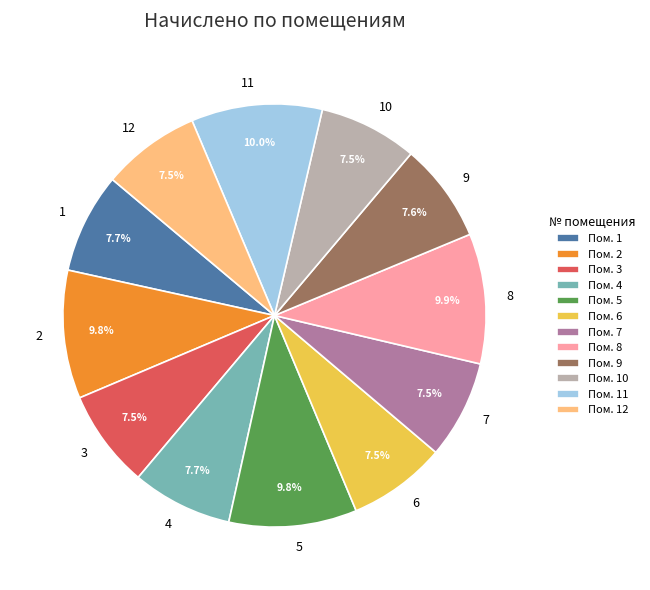

Combined, what portion of the pie is 10 and 12?

15.0%